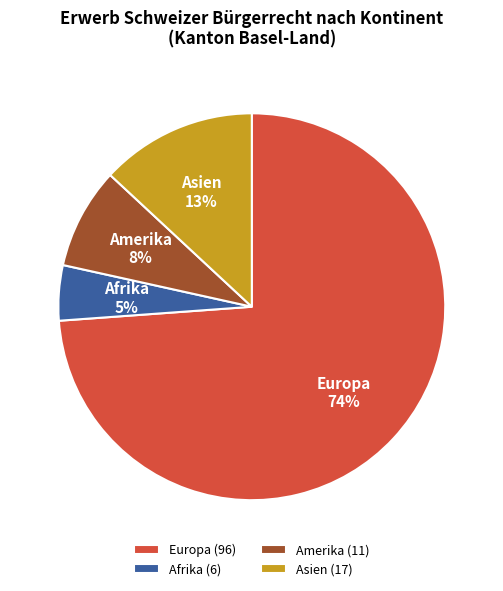

True or false: Asien accounts for 28% of the total.

False